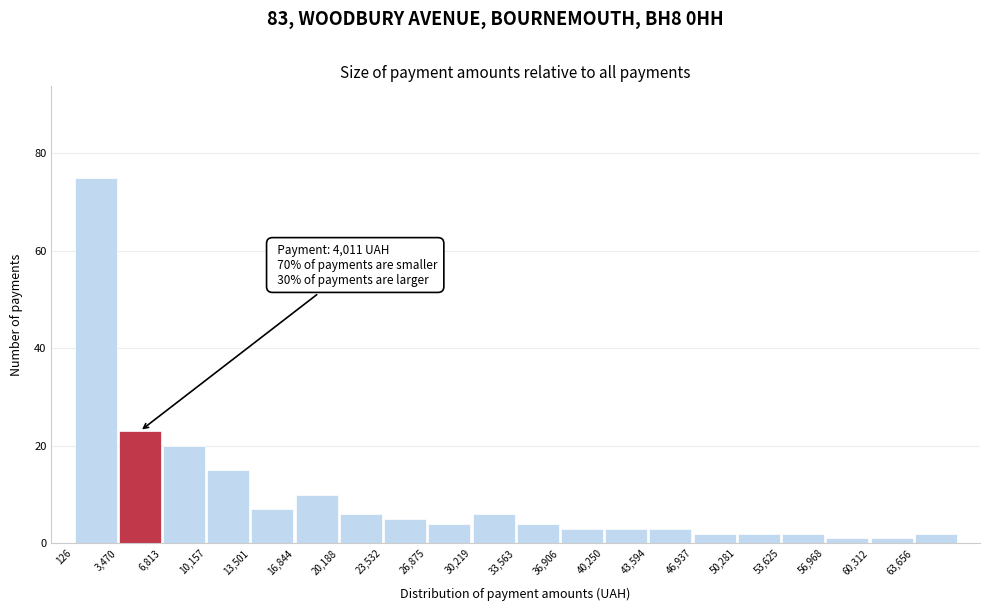

Over which range of the x-axis is the bar tallest?

0 to 3500